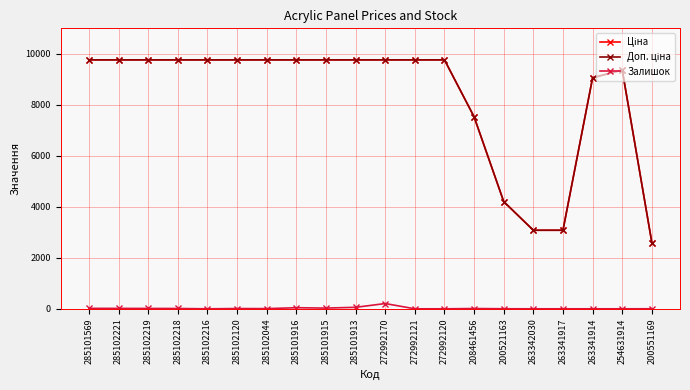

At how many categories does at least one series exceed 1041?

20